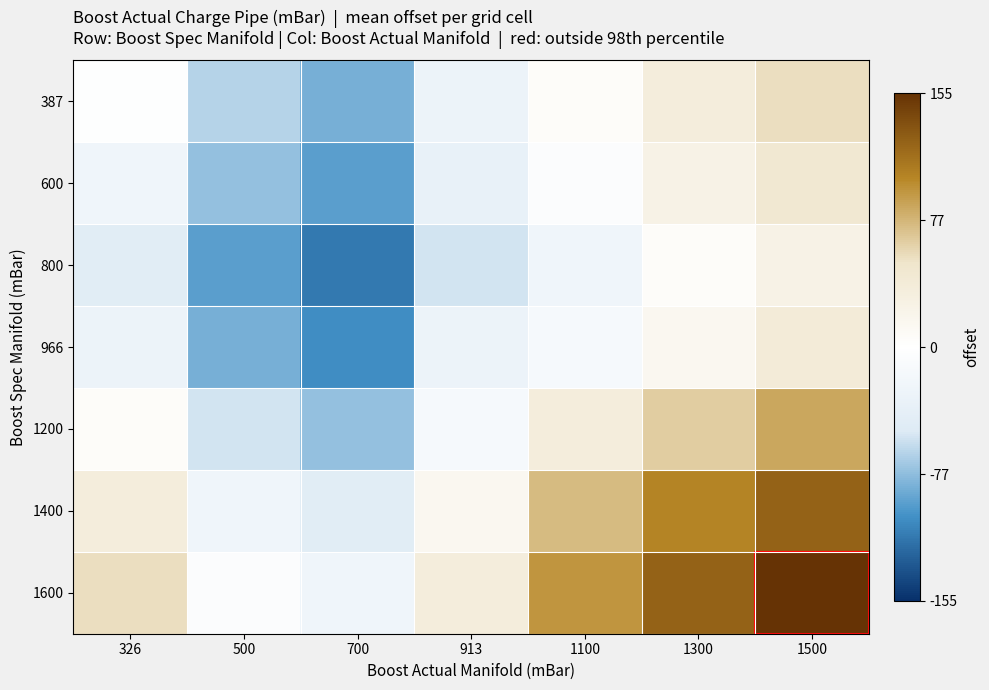

Reading right to left, what are all the values shown in this chart?

387: 1500=54.9	1300=34.9	1100=4.9	913=-28.1	700=-85.1	500=-65.1	326=-2.1
600: 1500=44.9	1300=24.9	1100=-5.1	913=-35.1	700=-95.1	500=-75.1	326=-25.1
800: 1500=24.9	1300=4.9	1100=-25.1	913=-55.1	700=-115.1	500=-95.1	326=-45.1
966: 1500=39.9	1300=14.9	1100=-15.1	913=-28.1	700=-105.1	500=-85.1	326=-28.1
1200: 1500=84.9	1300=64.9	1100=34.9	913=-15.1	700=-75.1	500=-55.1	326=4.9
1400: 1500=124.9	1300=104.9	1100=74.9	913=14.9	700=-45.1	500=-25.1	326=34.9
1600: 1500=154.9	1300=124.9	1100=94.9	913=34.9	700=-25.1	500=-5.1	326=54.9